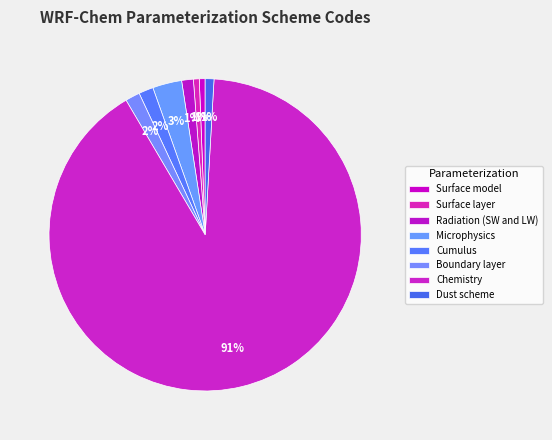

Rank the categories by value from highest to lowest.

Chemistry, Microphysics, Cumulus, Boundary layer, Radiation (SW and LW), Dust scheme, Surface model, Surface layer